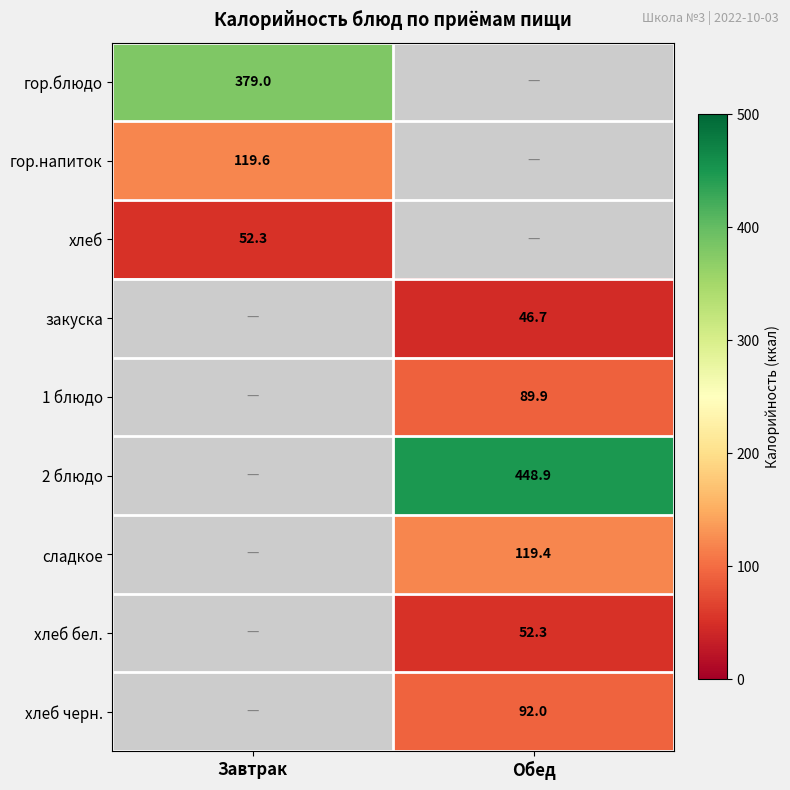

Between Завтрак and Обед, which is larger?

Обед